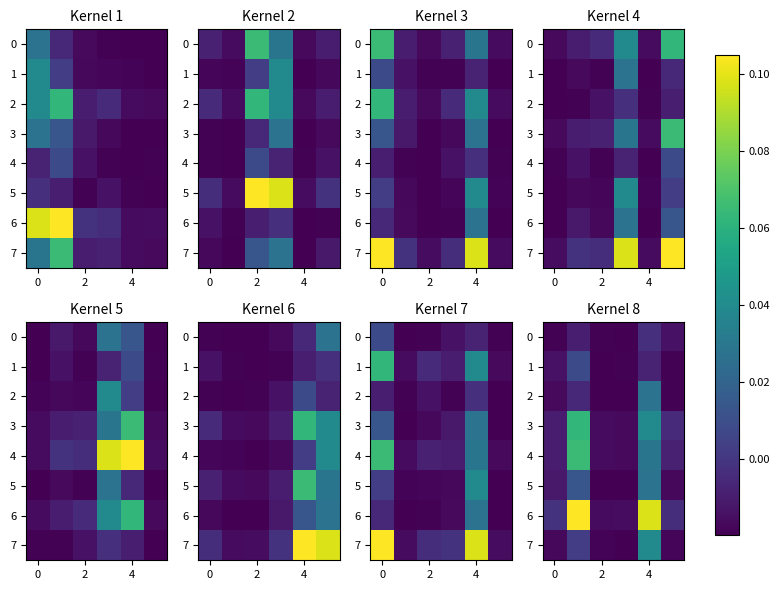

What is the greatest value displayed?

0.1